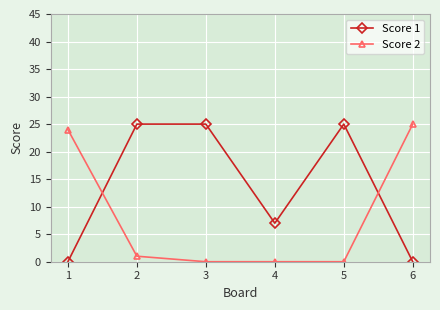

Rank the series by their average value, from highest to lowest.

Score 1, Score 2